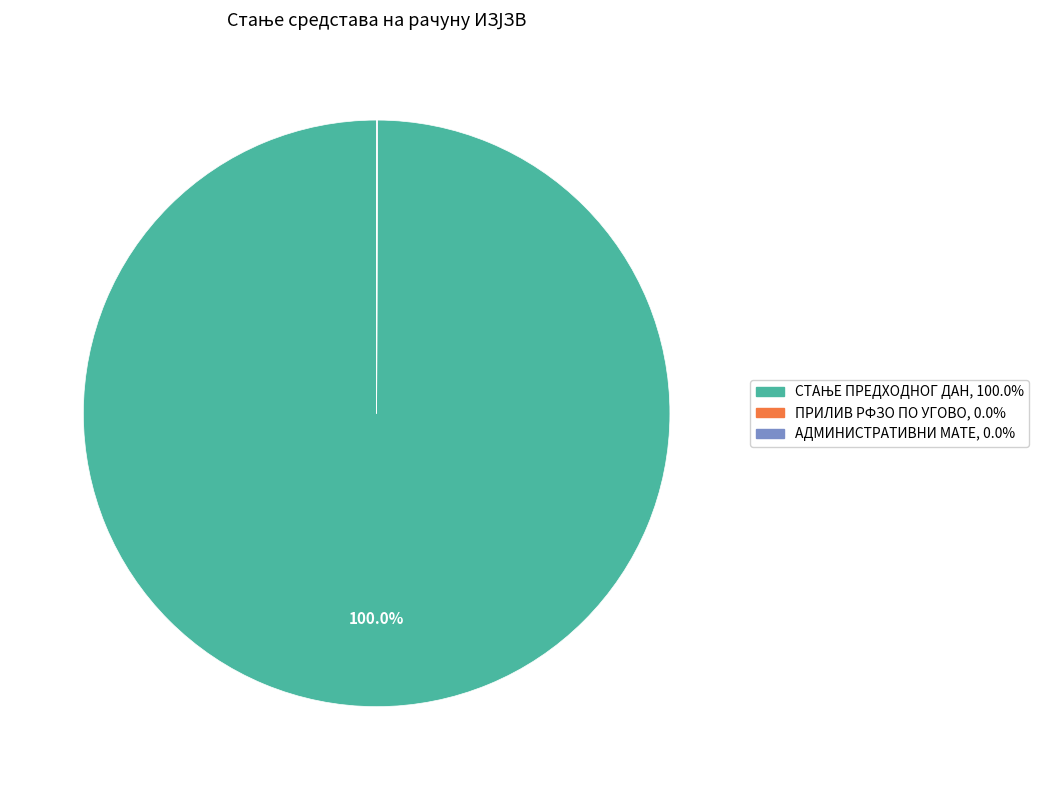

To the nearest percent, what is the average slice percentage?

33%